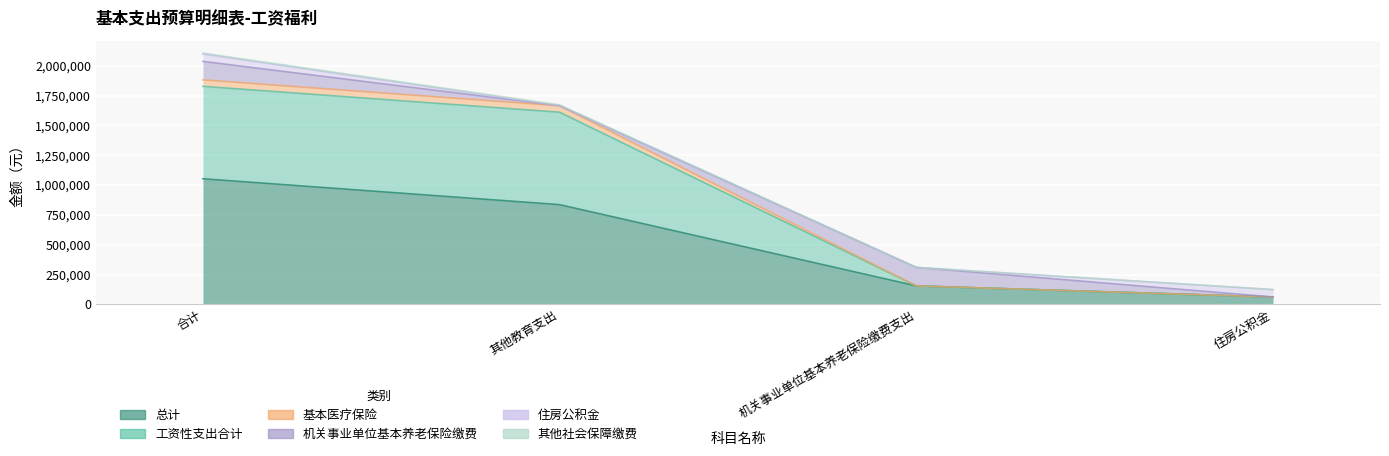

What is the total value across all series at 机关事业单位基本养老保险缴费支出?

774276.0